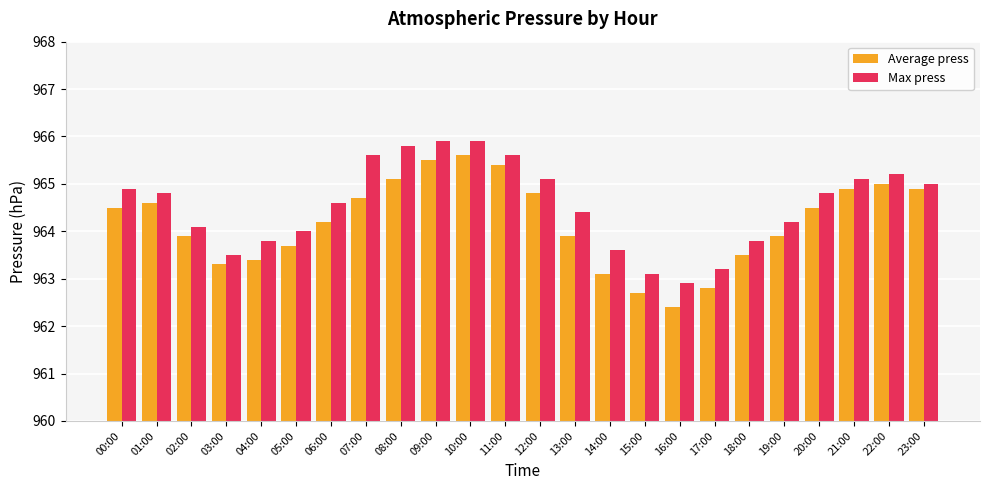

Reading right to left, transcribe all the data shown in this chart.

Average press: 23:00=964.9	22:00=965.0	21:00=964.9	20:00=964.5	19:00=963.9	18:00=963.5	17:00=962.8	16:00=962.4	15:00=962.7	14:00=963.1	13:00=963.9	12:00=964.8	11:00=965.4	10:00=965.6	09:00=965.5	08:00=965.1	07:00=964.7	06:00=964.2	05:00=963.7	04:00=963.4	03:00=963.3	02:00=963.9	01:00=964.6	00:00=964.5
Max press: 23:00=965.0	22:00=965.2	21:00=965.1	20:00=964.8	19:00=964.2	18:00=963.8	17:00=963.2	16:00=962.9	15:00=963.1	14:00=963.6	13:00=964.4	12:00=965.1	11:00=965.6	10:00=965.9	09:00=965.9	08:00=965.8	07:00=965.6	06:00=964.6	05:00=964.0	04:00=963.8	03:00=963.5	02:00=964.1	01:00=964.8	00:00=964.9